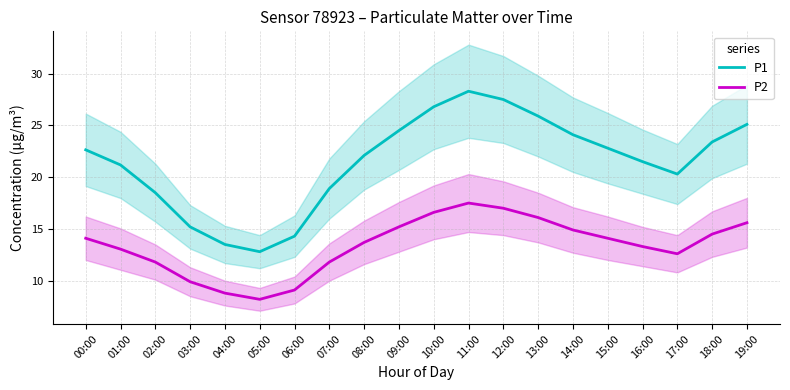

Reading left to right, list all the values displayed in this chart.

P1: 22.6	21.2	18.5	15.2	13.5	12.8	14.3	18.9	22.1	24.5	26.8	28.3	27.5	25.9	24.1	22.8	21.5	20.3	23.4	25.1
P2: 14.1	13.1	11.8	9.9	8.8	8.2	9.1	11.8	13.7	15.2	16.6	17.5	17.0	16.1	14.9	14.1	13.3	12.6	14.5	15.6